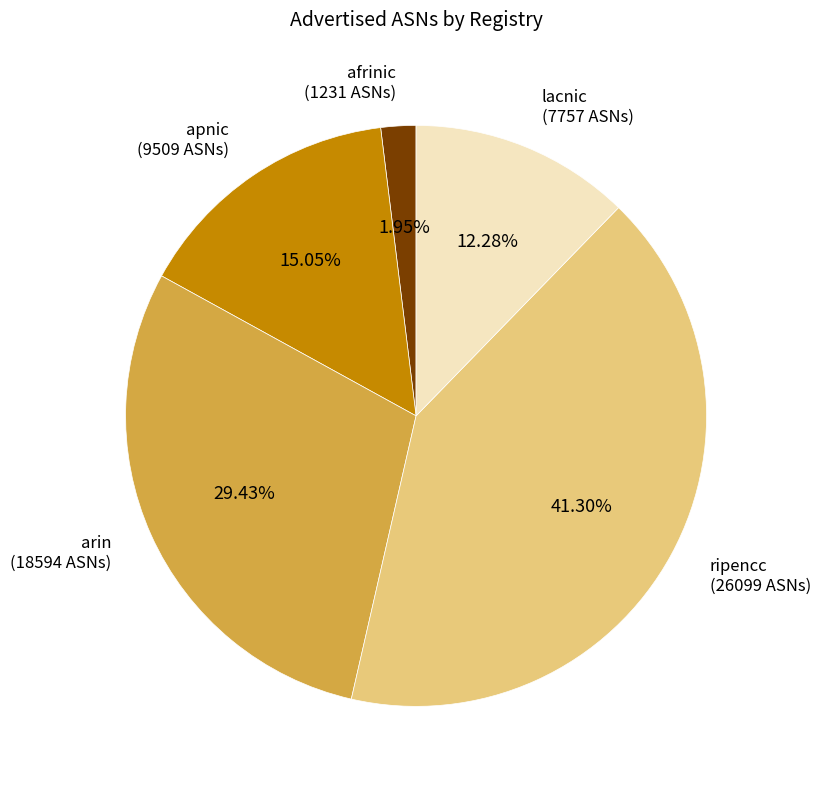

To the nearest percent, what percentage of the pie is afrinic?

2%